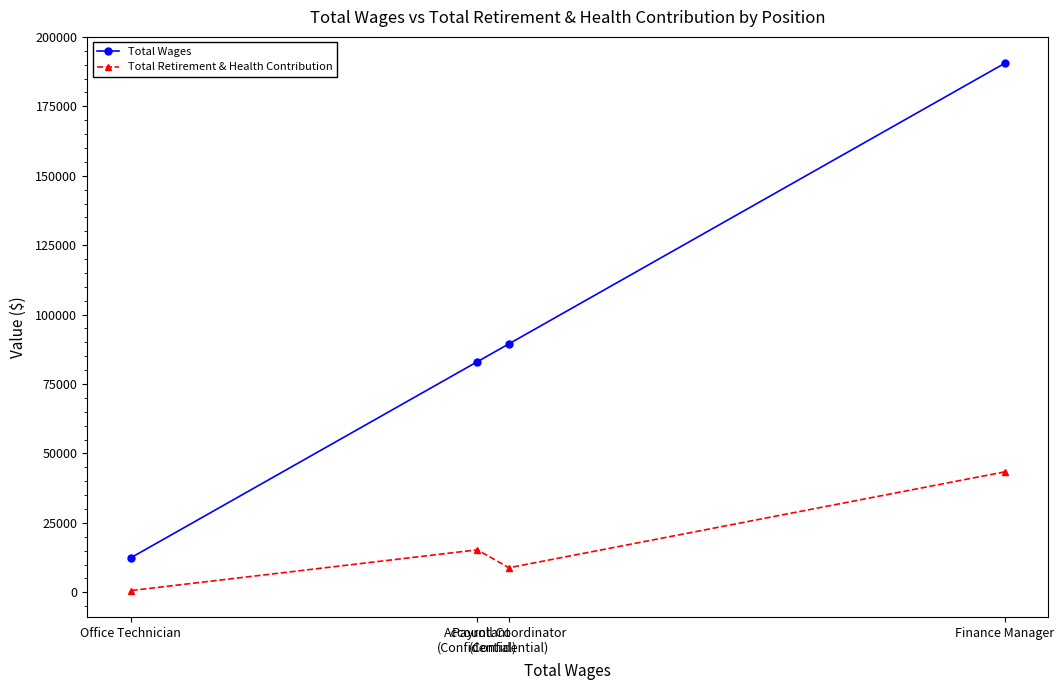

Reading left to right, list all the values displayed in this chart.

Total Wages: Office Technician=12404	Accountant
(Confidential)=83025	Payroll Coordinator
(Confidential)=89472	Finance Manager=190509
Total Retirement & Health Contribution: Office Technician=610	Accountant
(Confidential)=15278	Payroll Coordinator
(Confidential)=8829	Finance Manager=43369